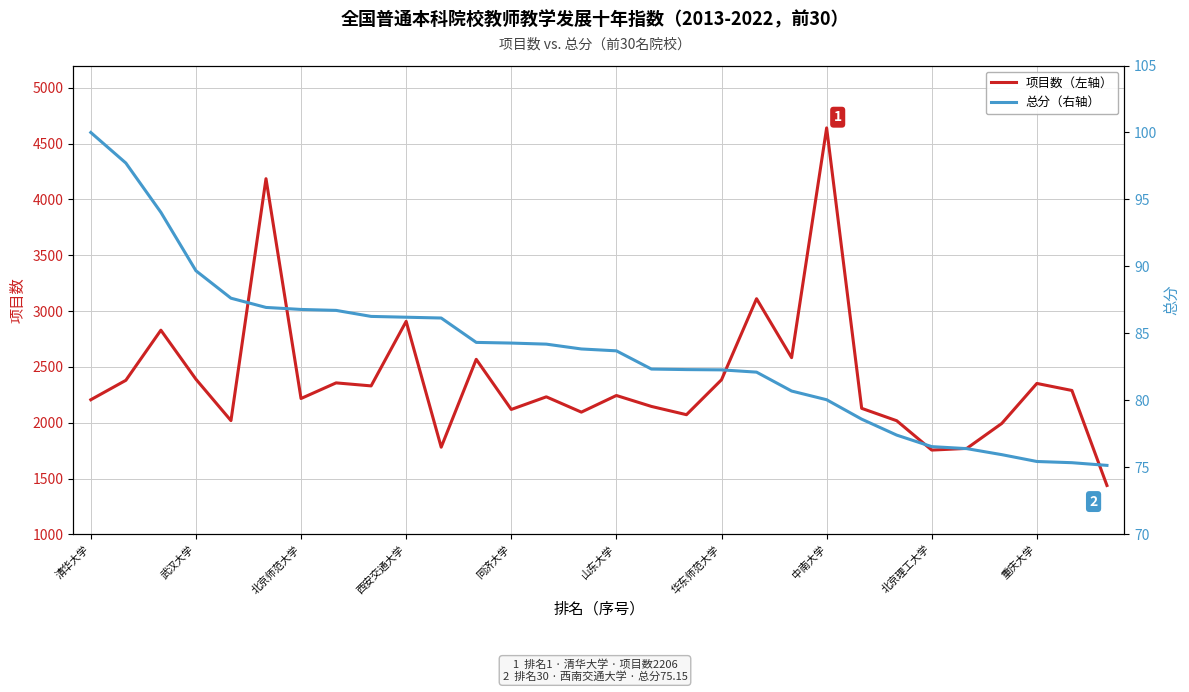

Which series has the largest total across all categories?

项目数